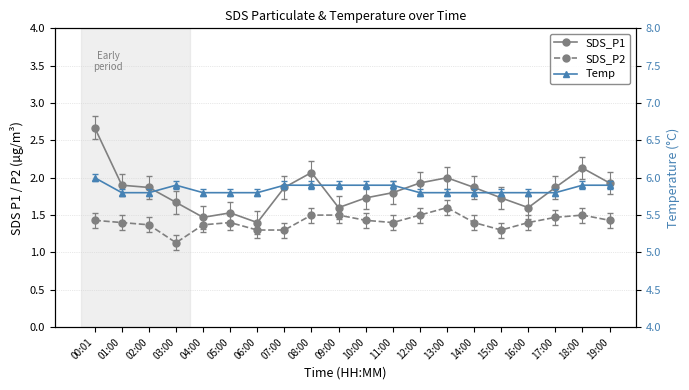

What position from the right is 17:00?

3